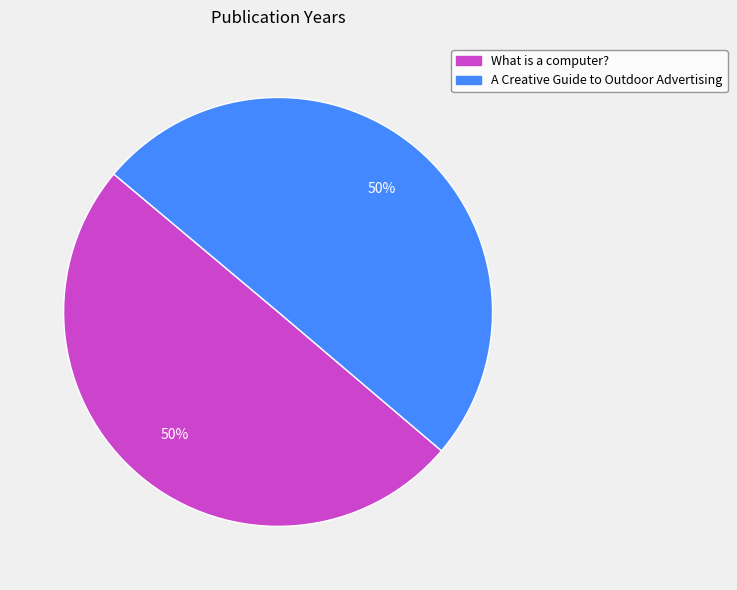

Approximately how many times larger is the value at A Creative Guide to Outdoor Advertising compared to What is a computer??

1.0